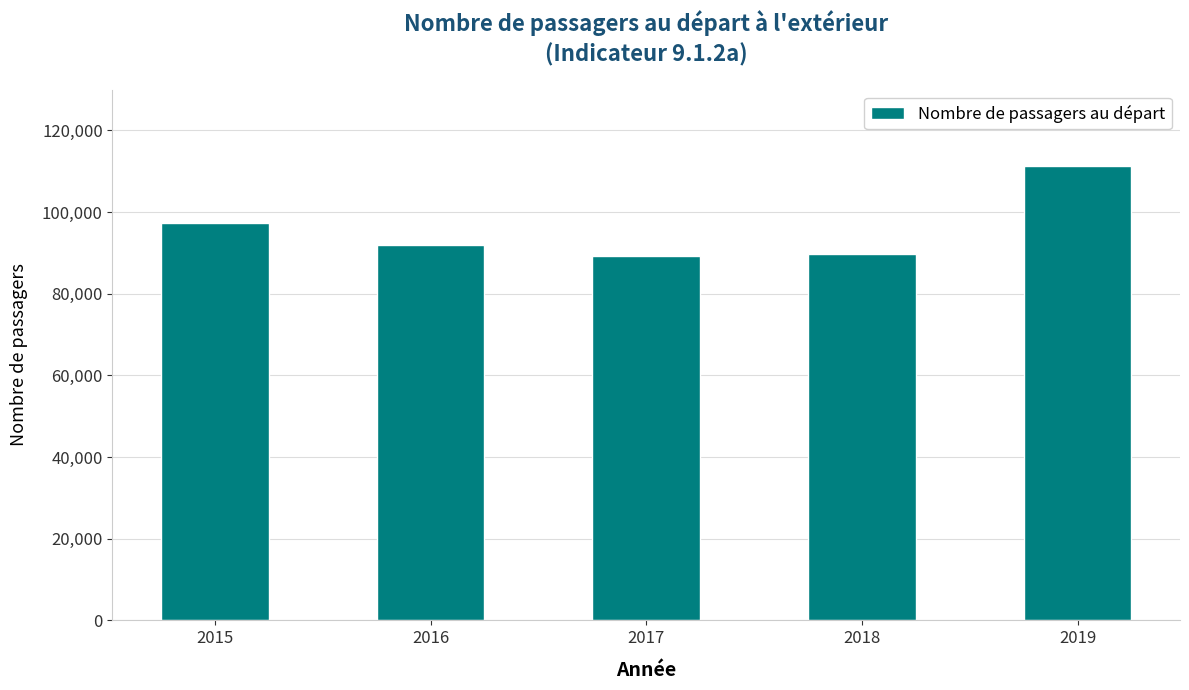

What is the difference between the second highest and second lowest values?

7612